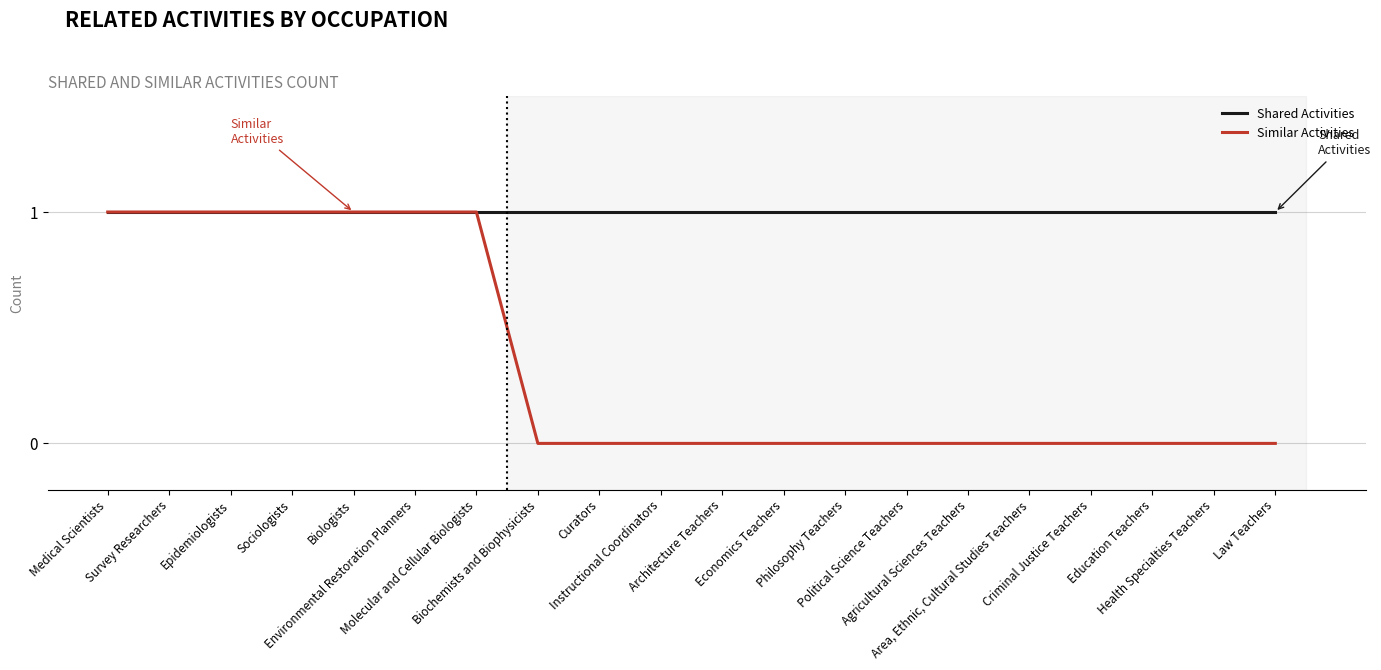

Which series has the largest range (max minus min)?

Similar Activities